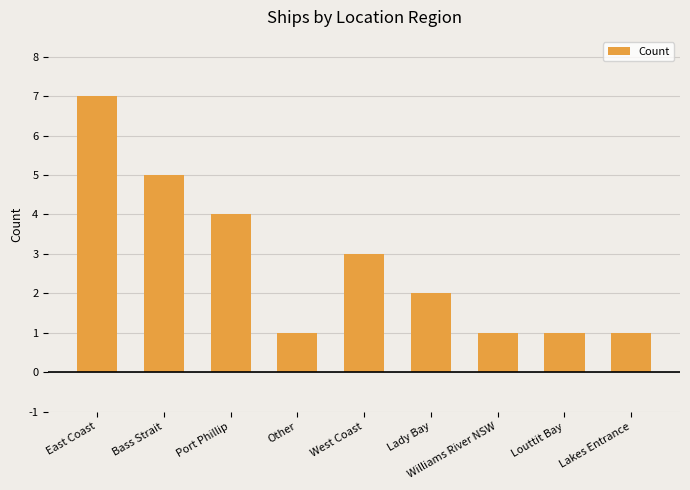

Between Williams River NSW and Port Phillip, which is larger?

Port Phillip